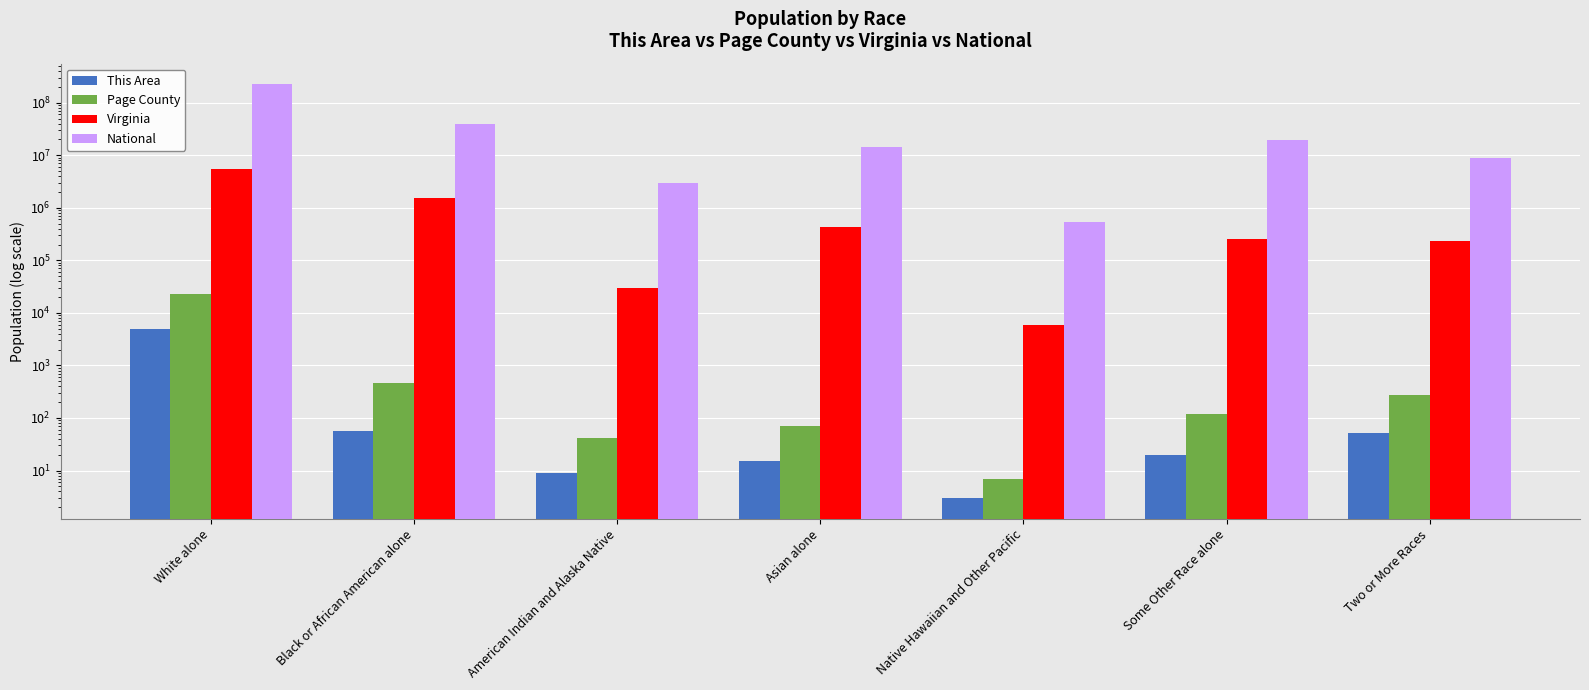

The value of National at American Indian and Alaska Native is 2007642. True or false?

False